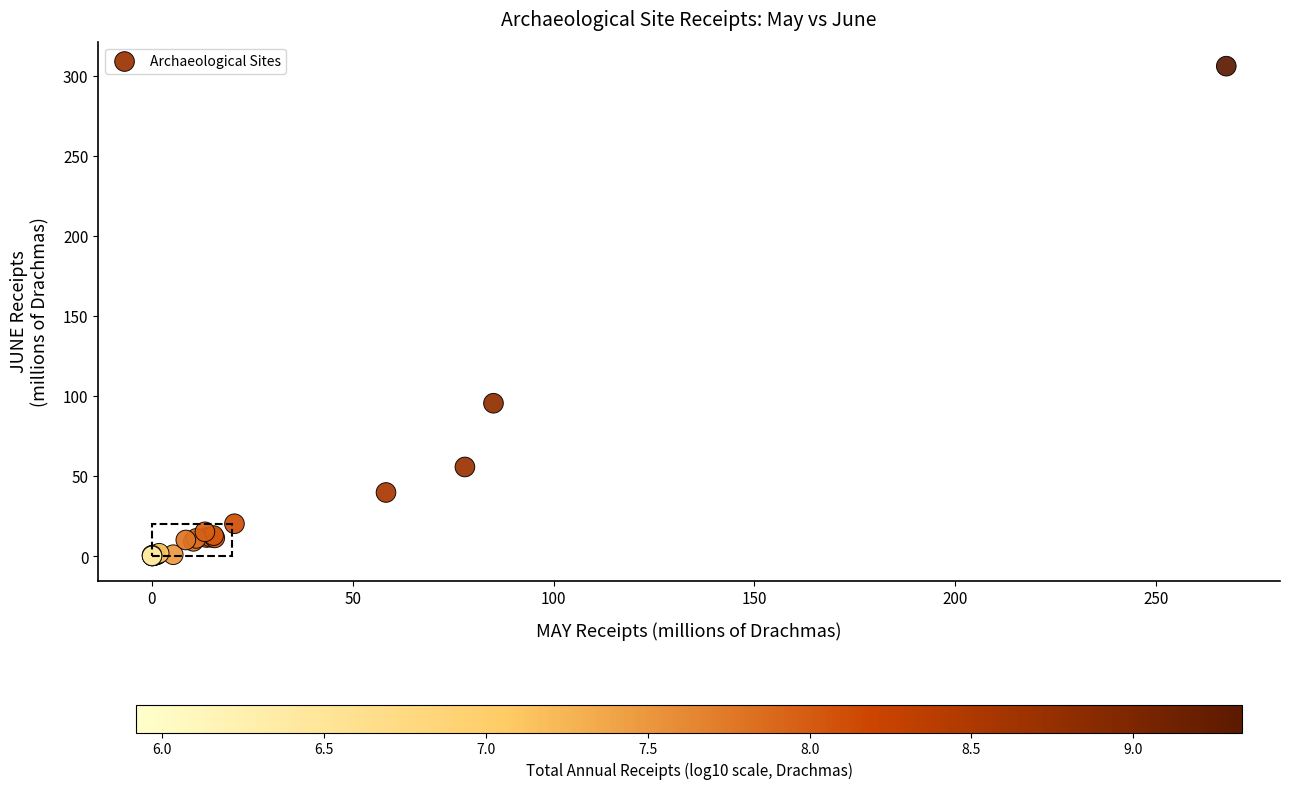

What Y value in the scatter plot is closest to 153?

95.4